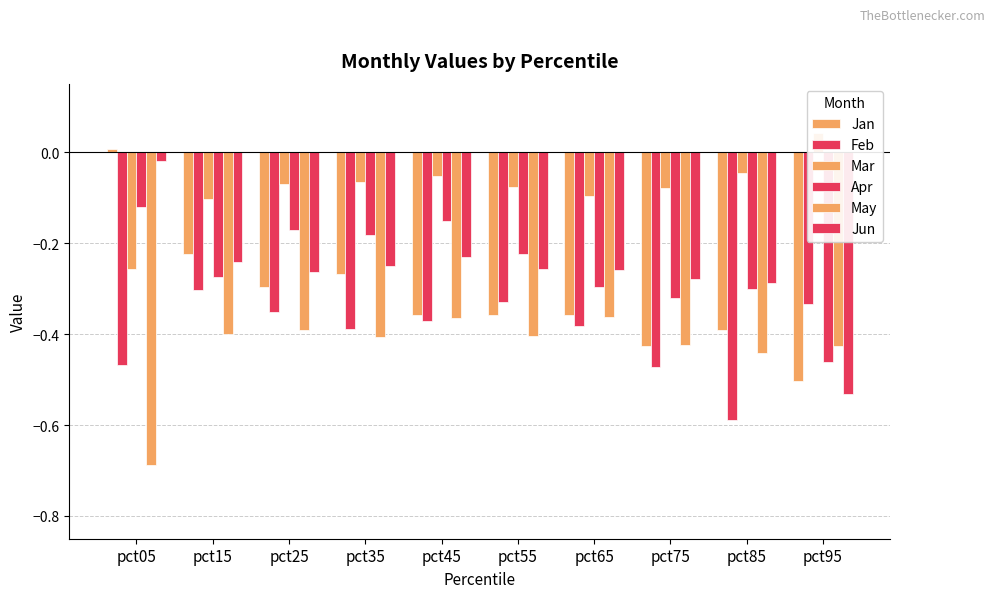

Is it true that Apr equals -0.3 at pct75?

True